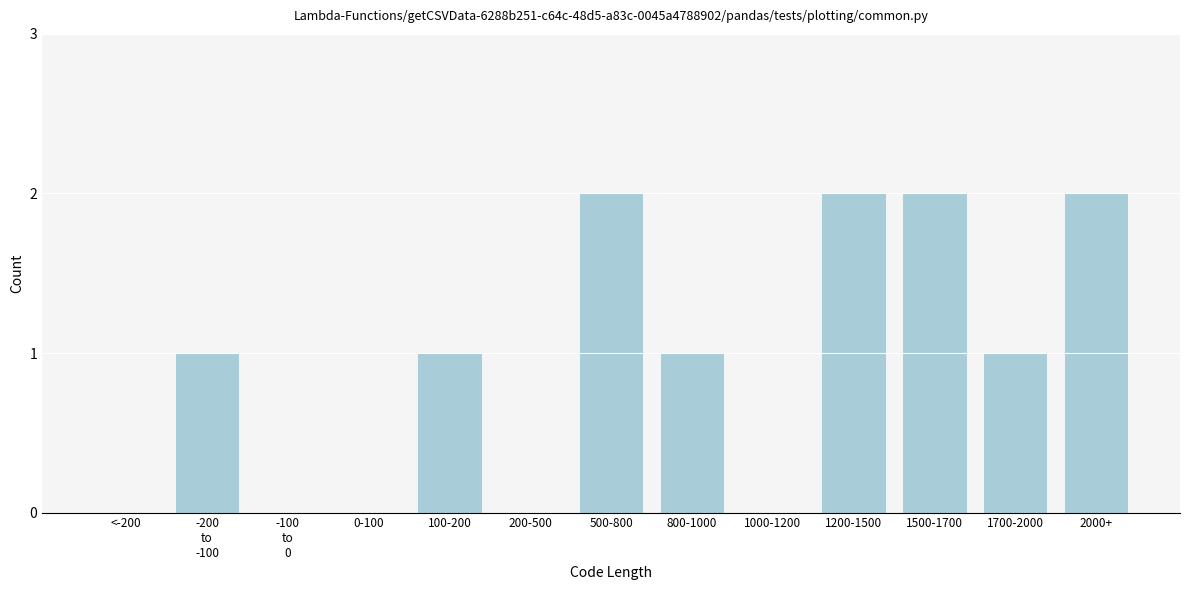

What is the change in value from 0-100 to 500-800?

+2